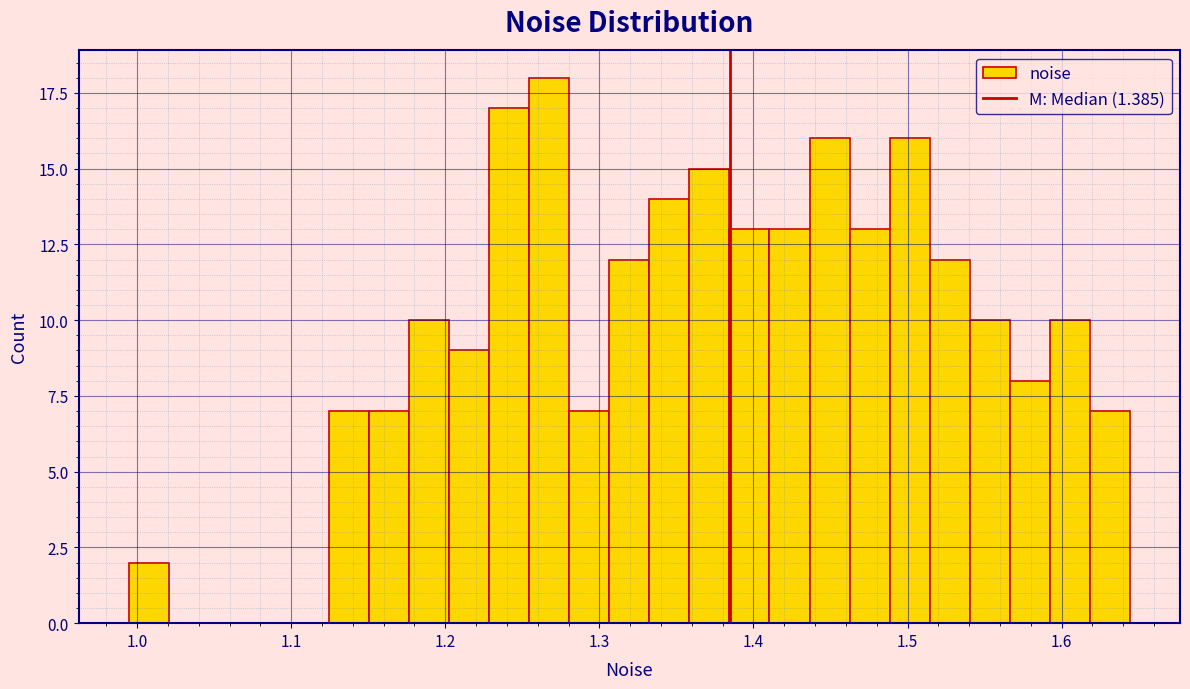

Around what value on the x-axis is the tallest bar? Give the approximate position of its centre, as read against the axis.

1.27